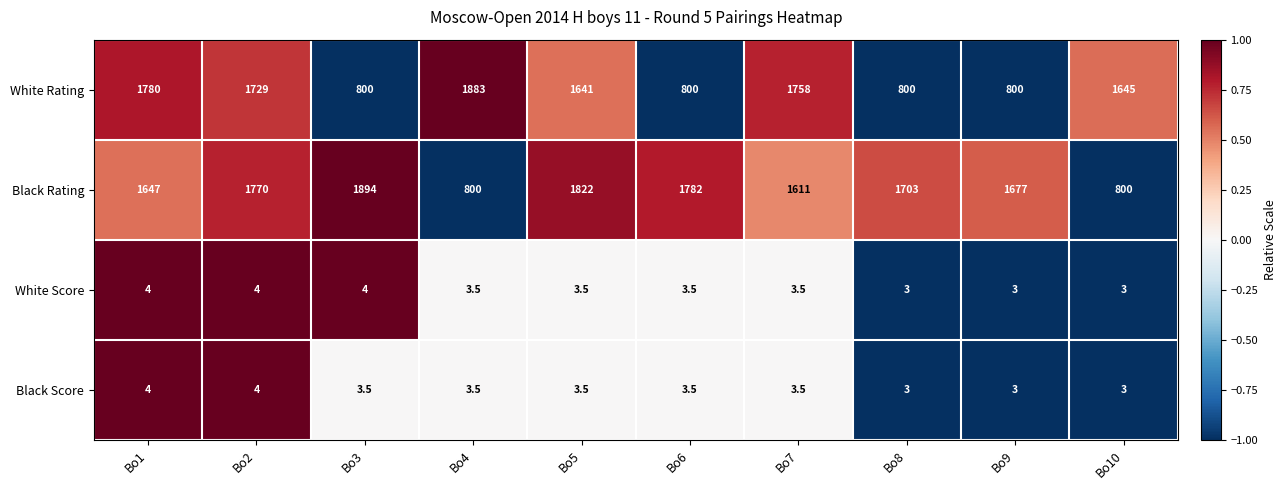

True or false: White Score has a value of 6.2 at Bo5.

False